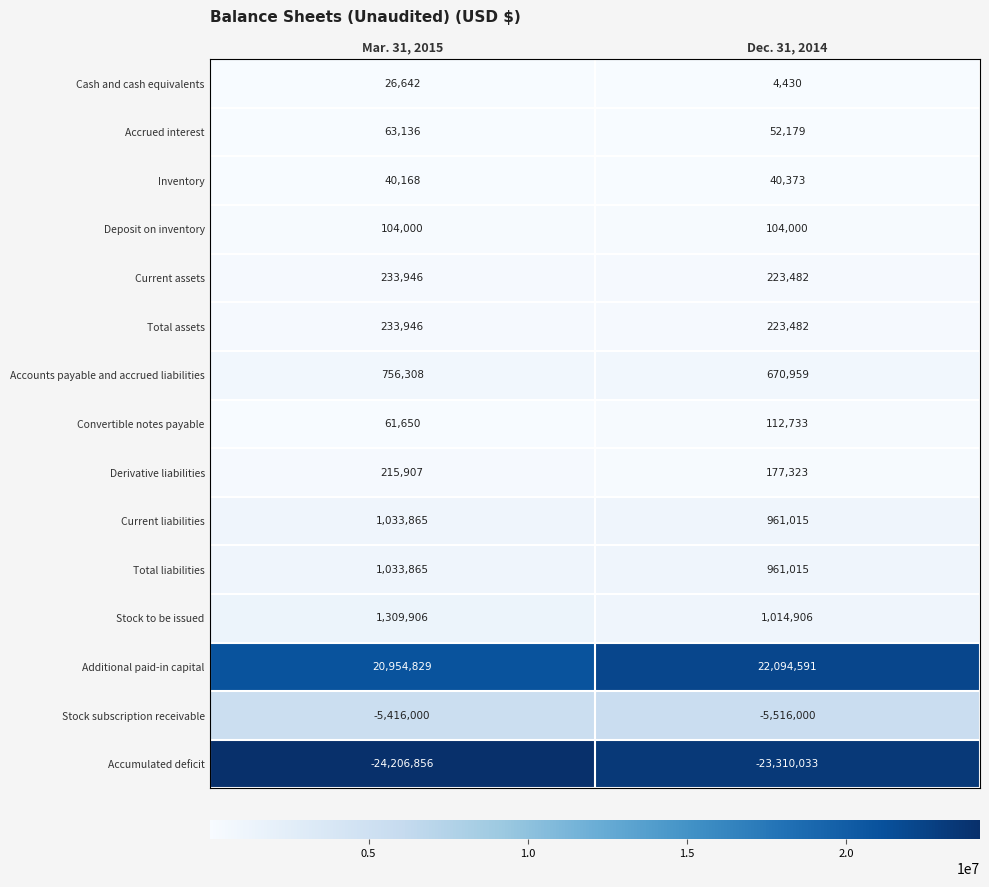

Between Mar. 31, 2015 and Dec. 31, 2014, which series saw the biggest shift?

Additional paid-in capital